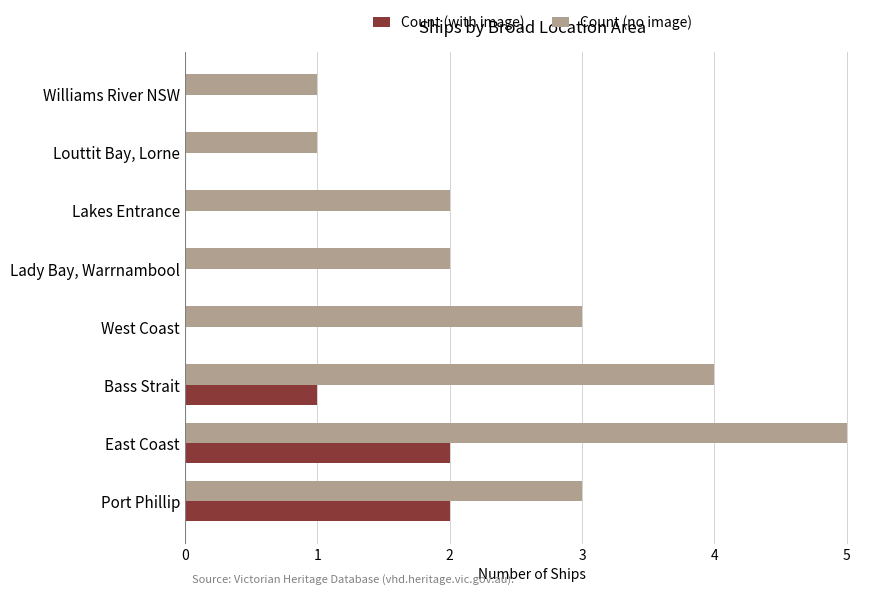

What is the maximum value for Count (with image)?

2